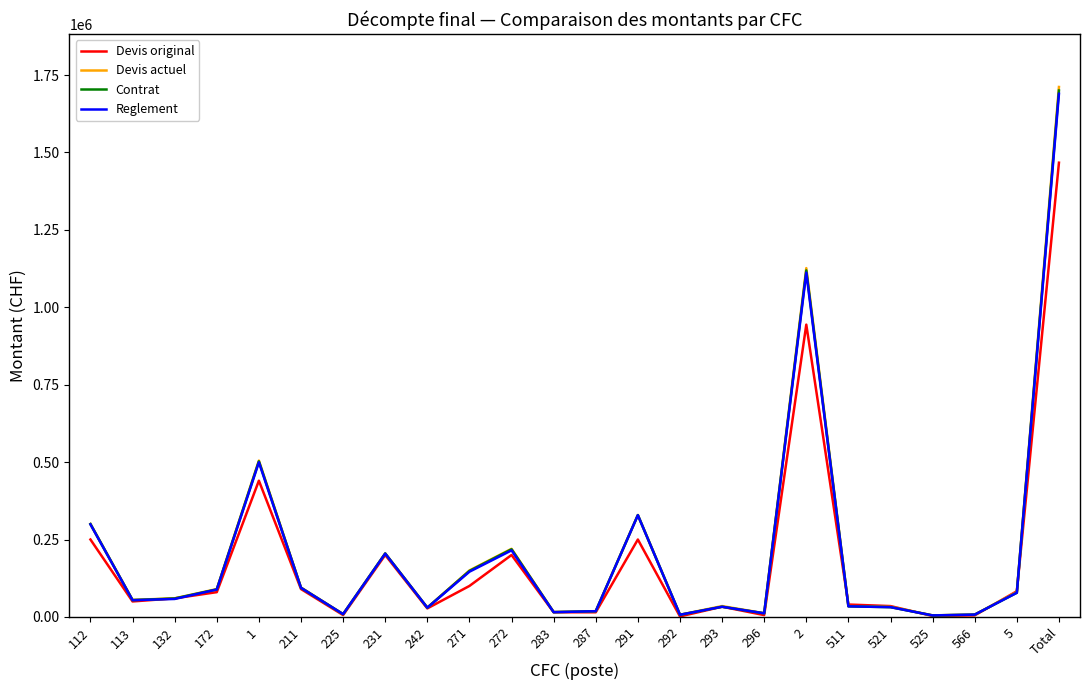

At which category is the sum across all series the highest?

Total